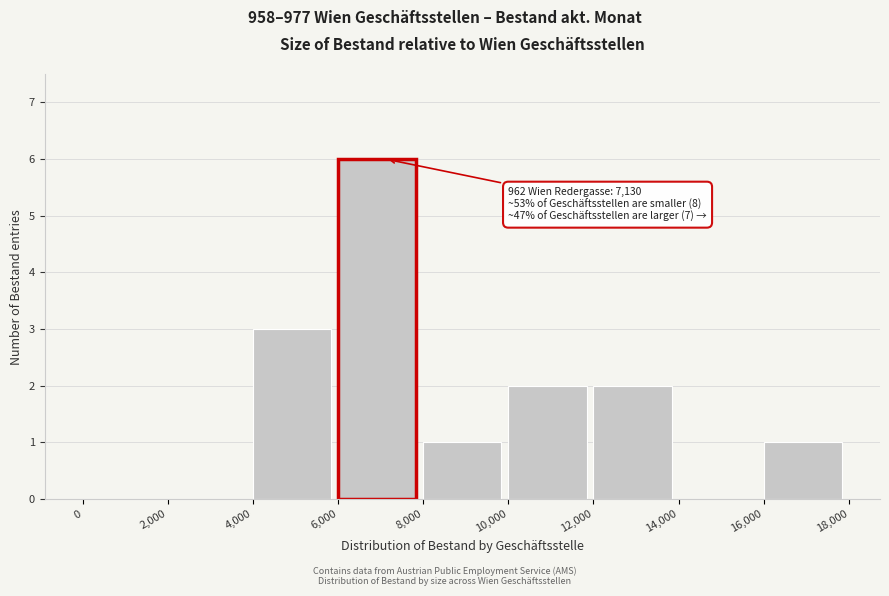

Which range on the x-axis has the tallest bar?

6,000 to 8,000